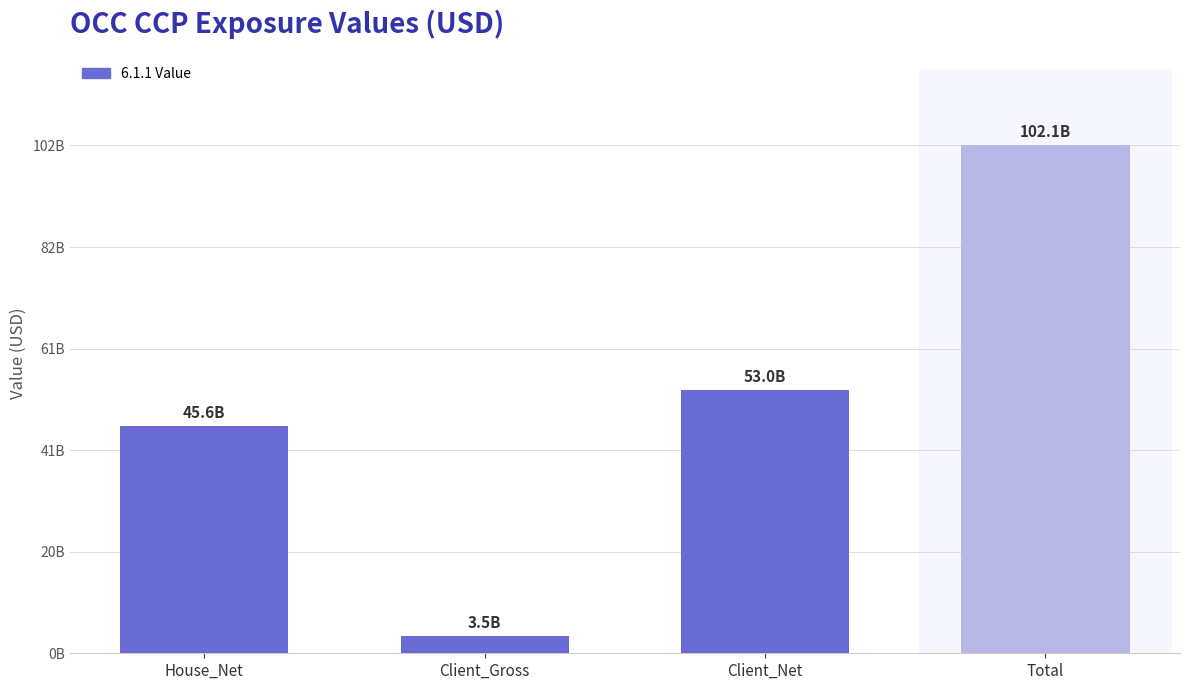

What value does the data have at Total, to the nearest 50?

102072567000